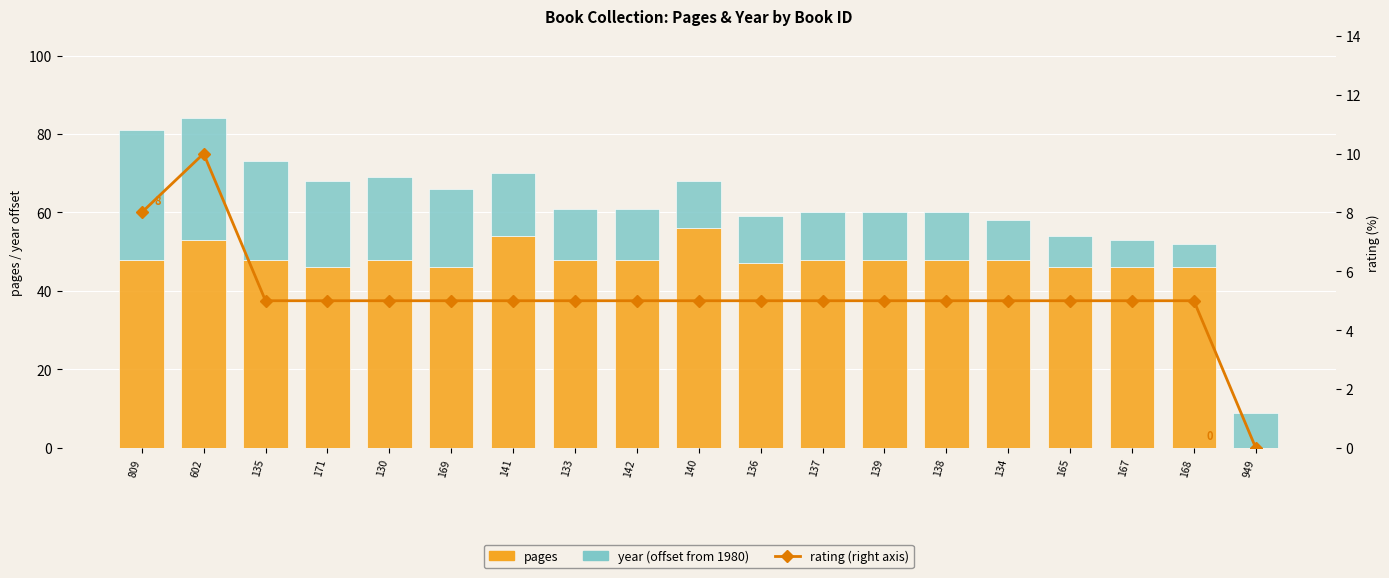

At which label is rating (right axis) closest to 5?

135